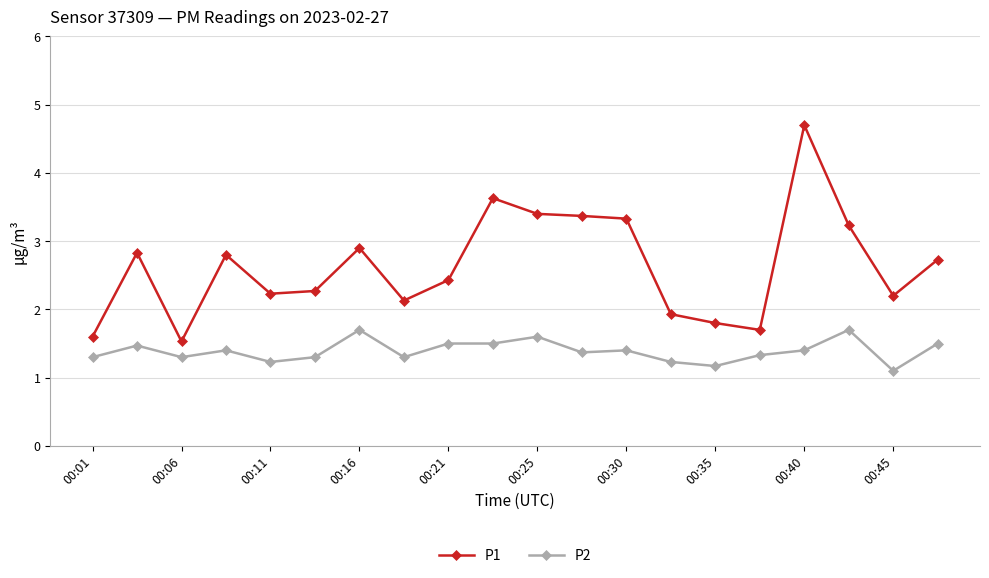

What is the maximum value for P1?

4.7